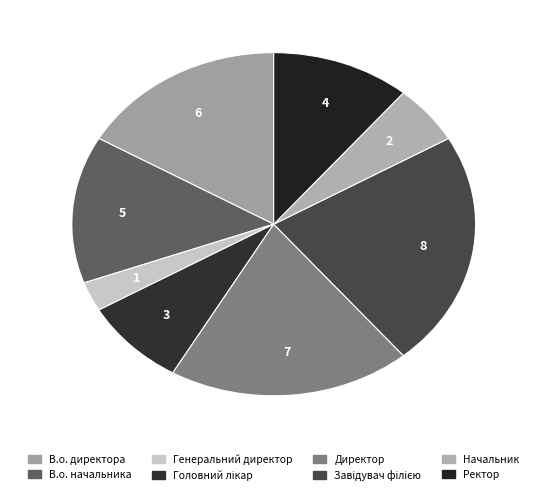

What percentage is the Начальник slice, to the nearest percent?

6%